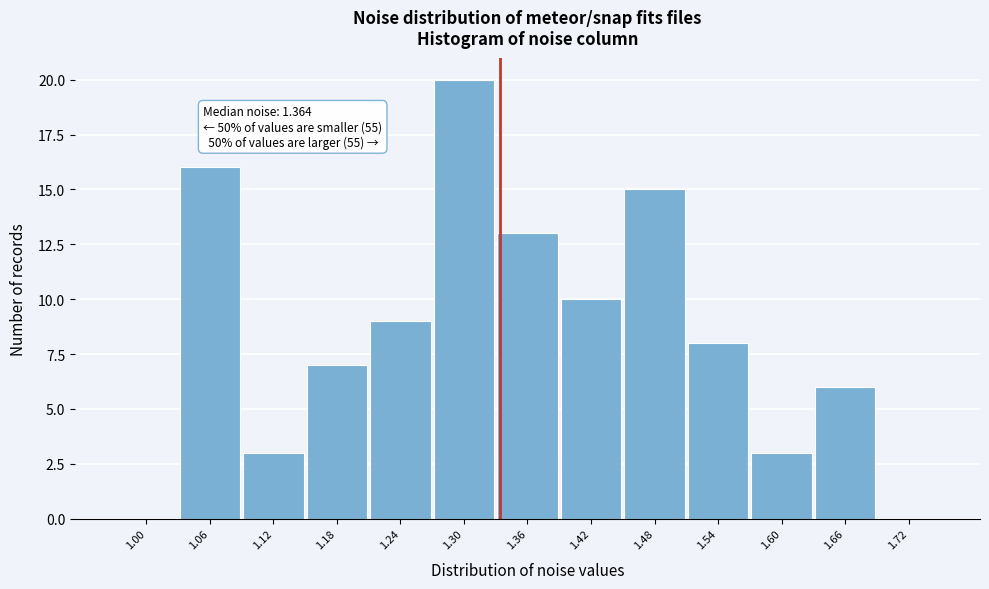

Reading left to right, extract all data points from this chart.

1.00=0	1.06=16	1.12=3	1.18=7	1.24=9	1.30=20	1.36=13	1.42=10	1.48=15	1.54=8	1.60=3	1.66=6	1.72=0